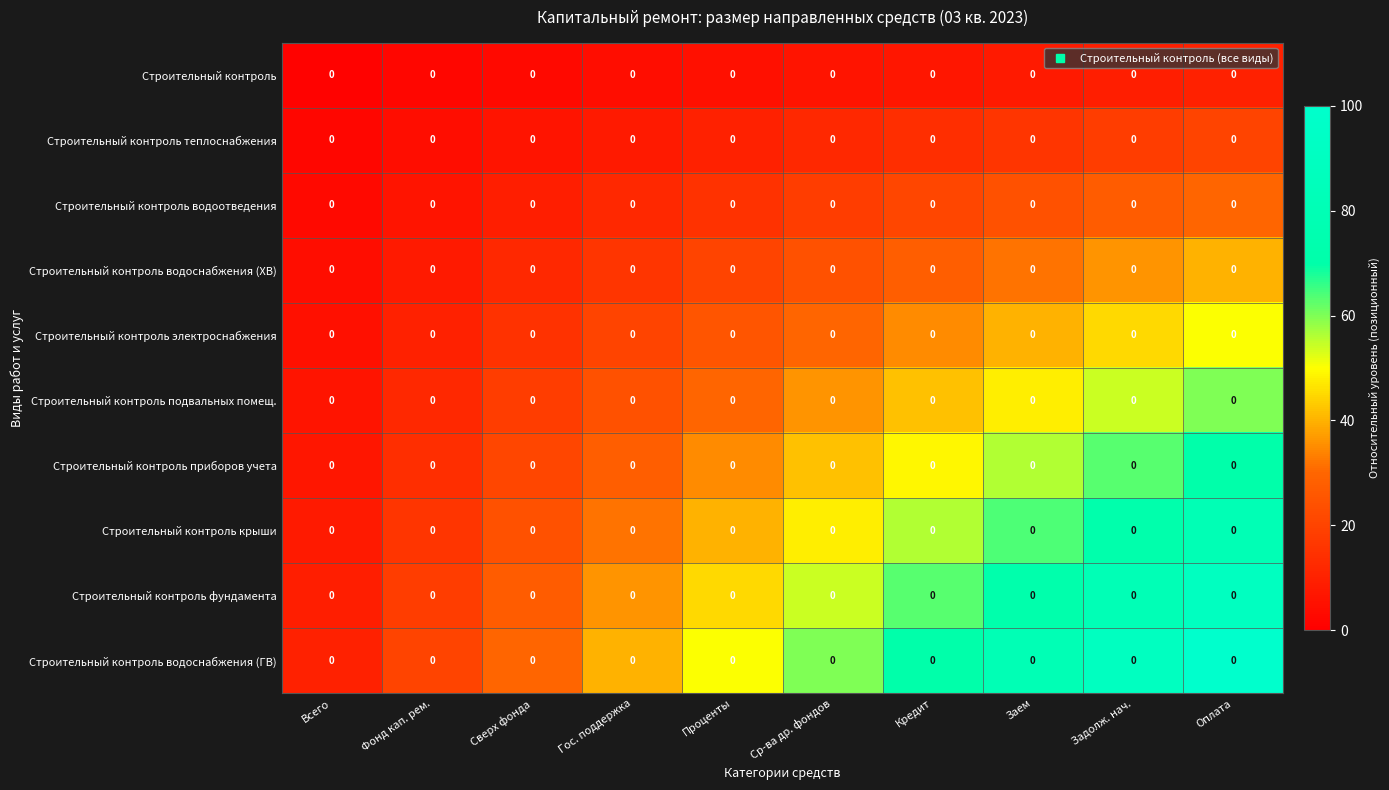

Rank the categories by Строительный контроль приборов учета value from lowest to highest.

Всего, Фонд кап. рем., Сверх фонда, Гос. поддержка, Проценты, Ср-ва др. фондов, Кредит, Заем, Задолж. нач., Оплата